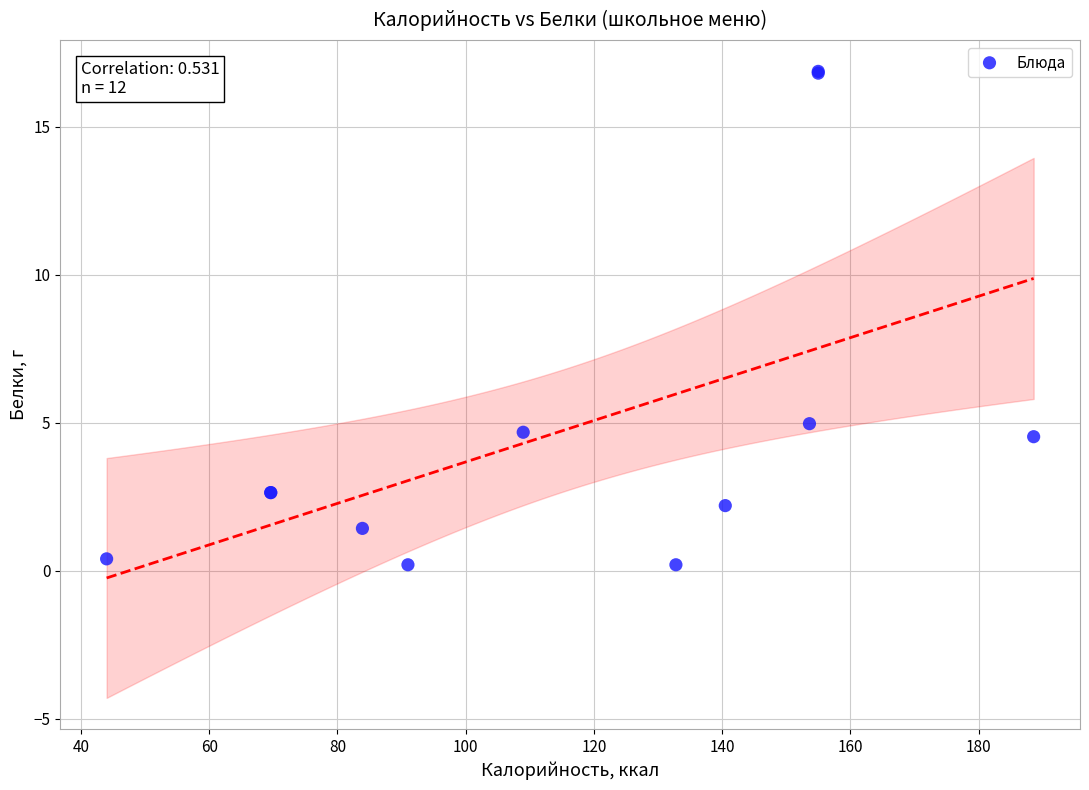

What Y value in the scatter plot is closest to 8?

5.0